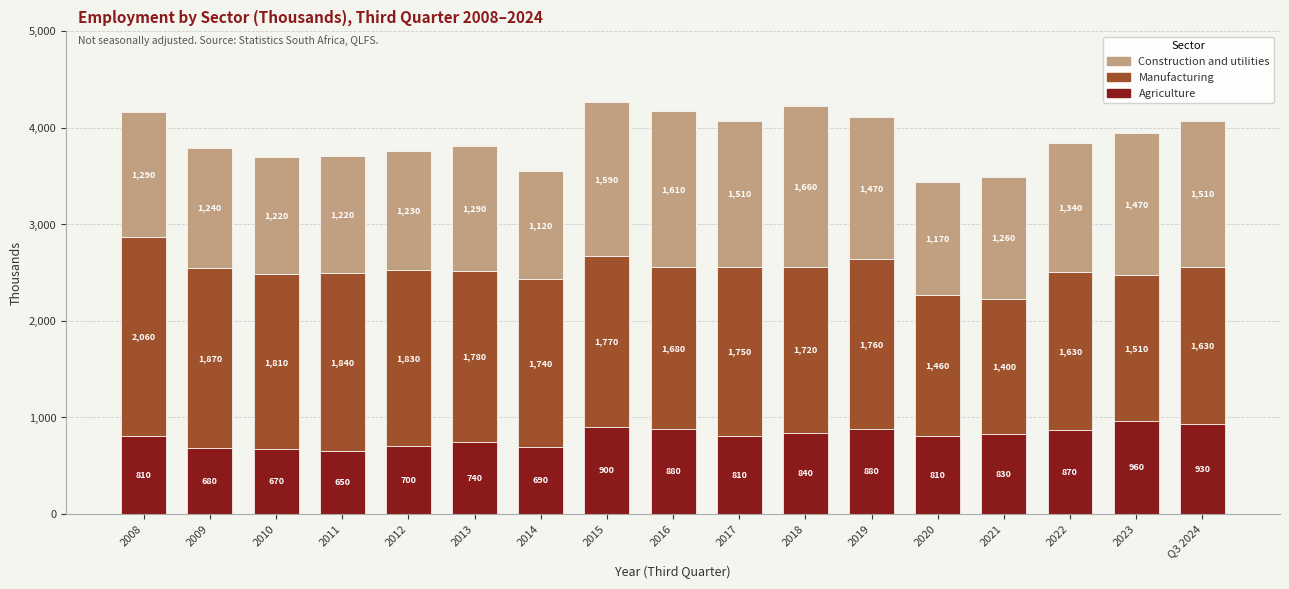

Read the Agriculture value at 2022, to the nearest 5.

870